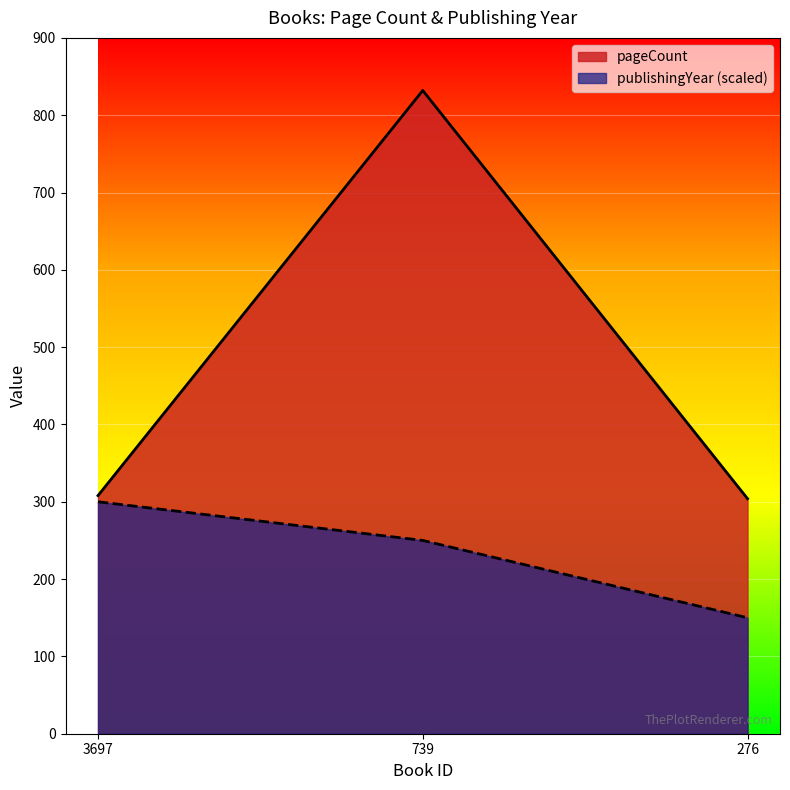

Rank the series by their maximum value, from highest to lowest.

pageCount, publishingYear (scaled)